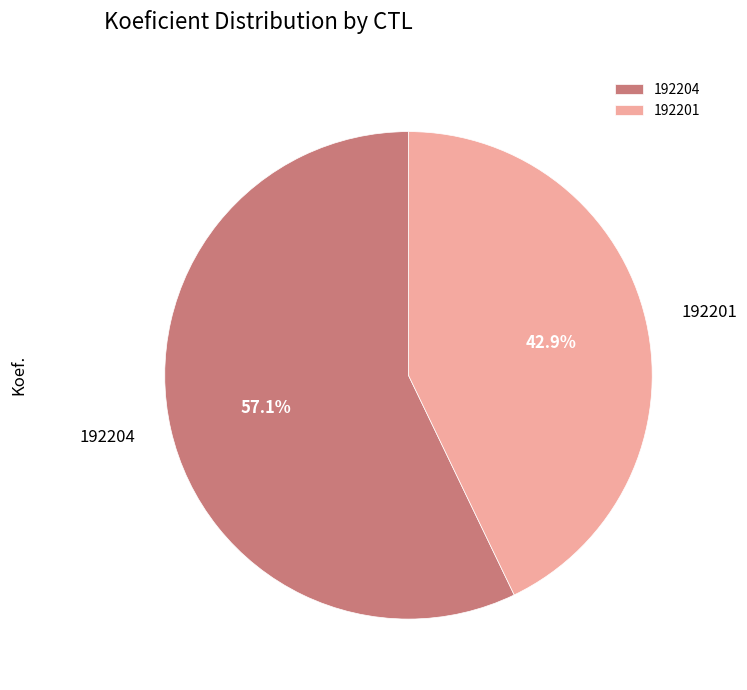

Which has a higher value, 192201 or 192204?

192204